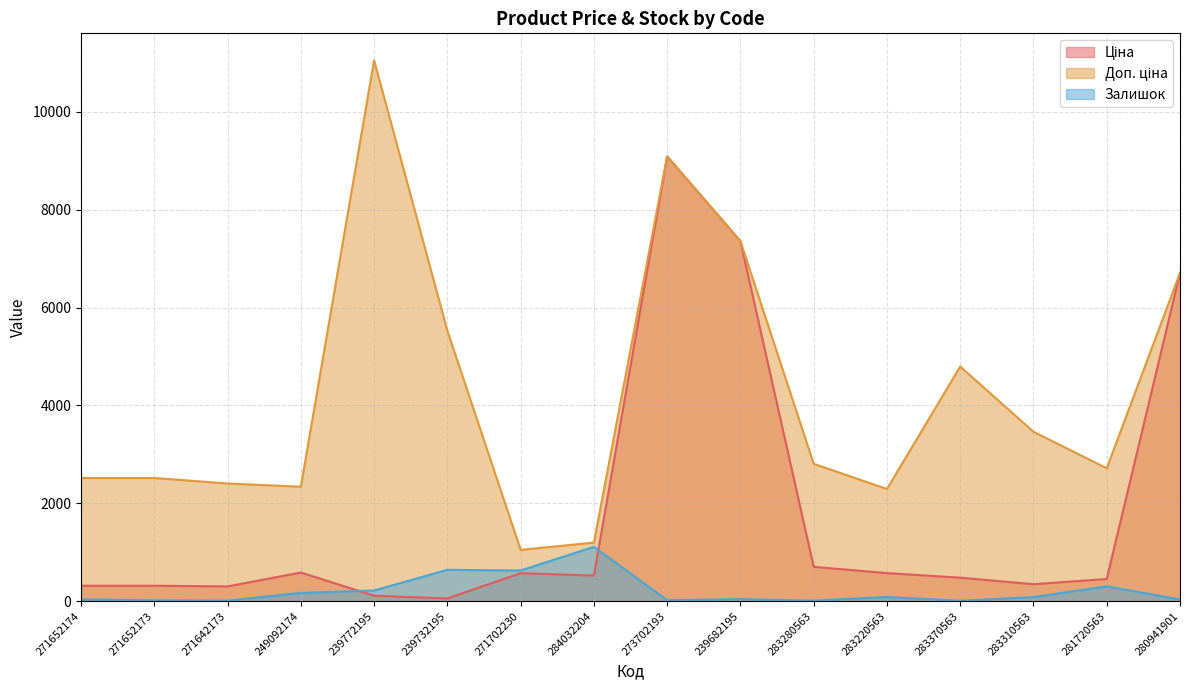

True or false: Ціна and Доп. ціна cross at least once.

False